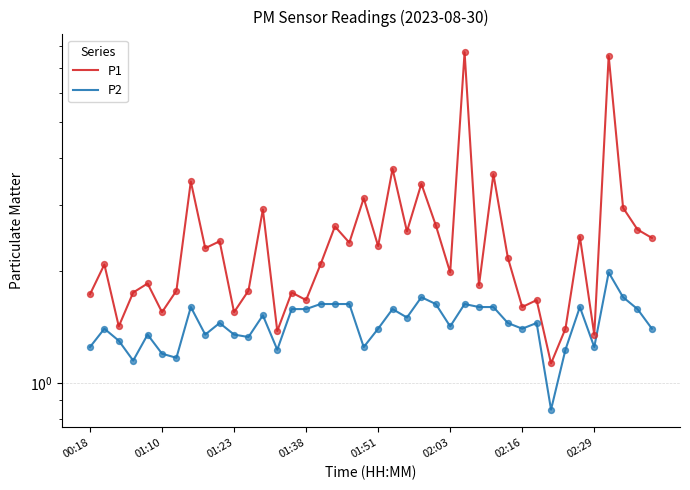

Which series reaches the minimum Y coordinate?

P2